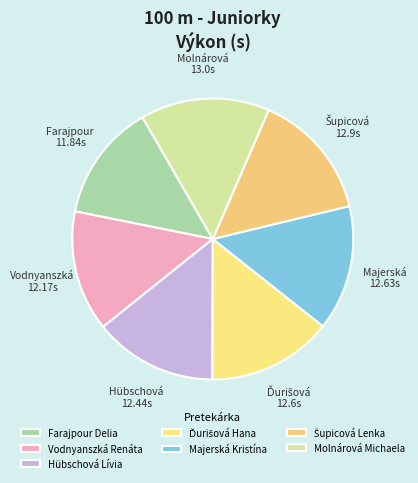

Count the number of slices in the pie.

7